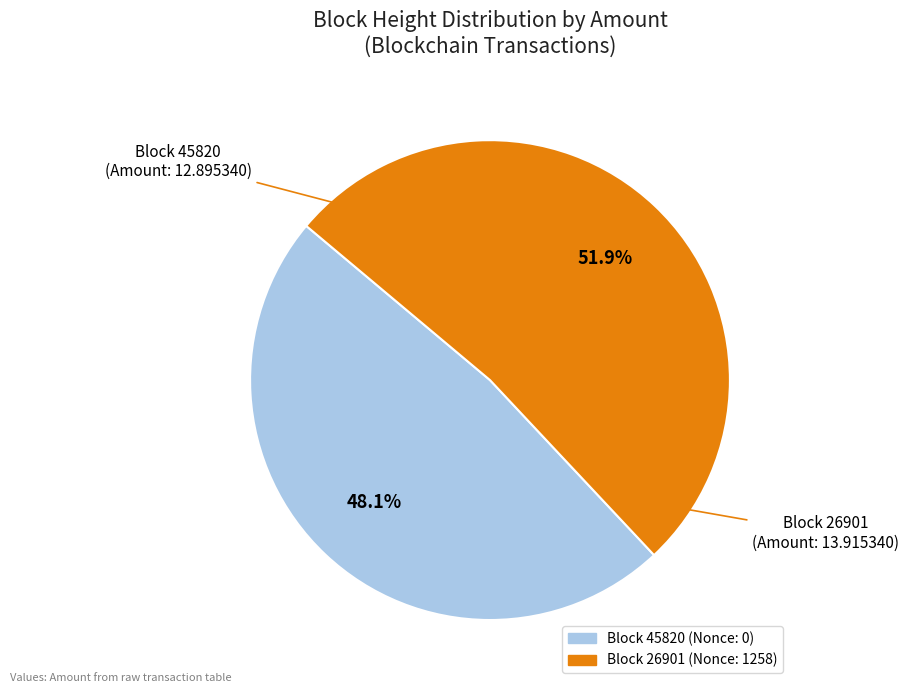

Which slice represents more than half of the pie?

26901